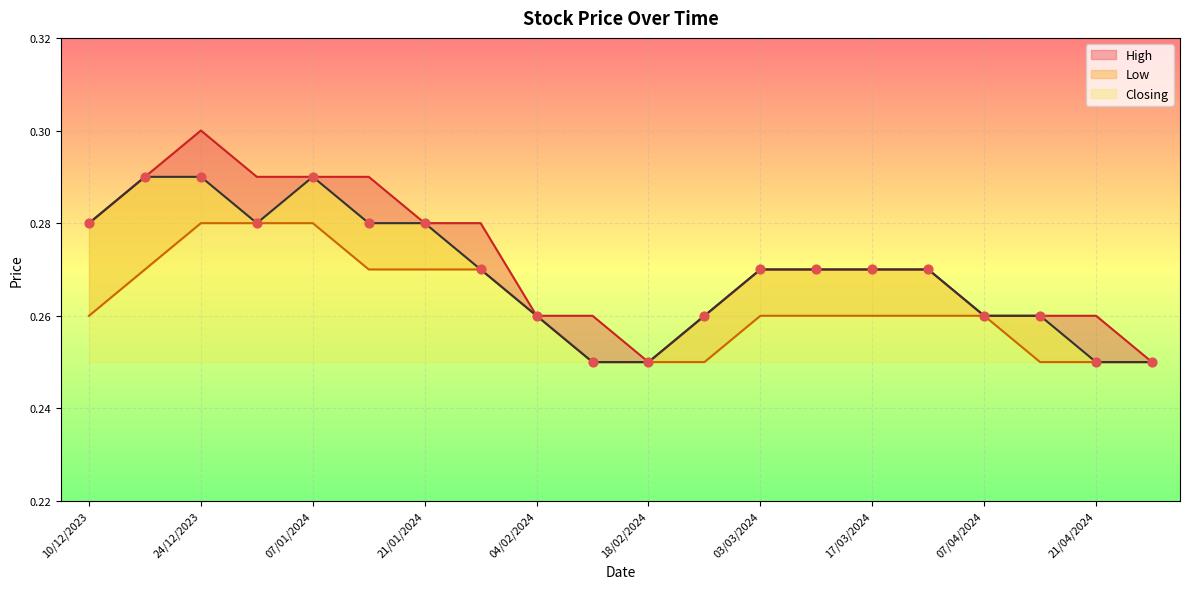

At which category is the sum across all series the highest?

24/12/2023